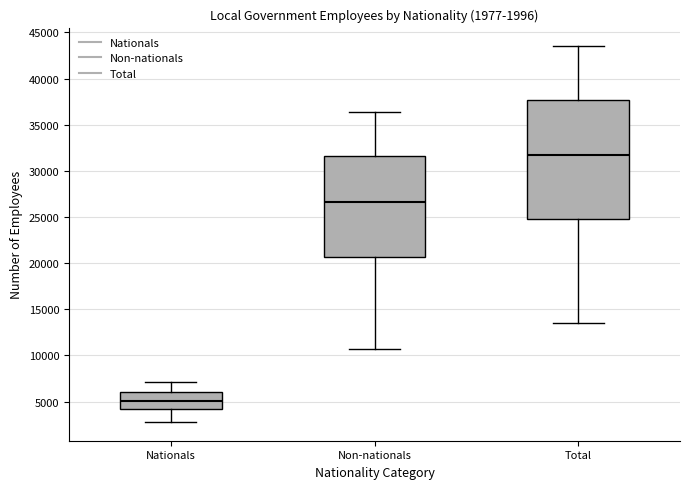

Which box has the lowest median line?

Nationals